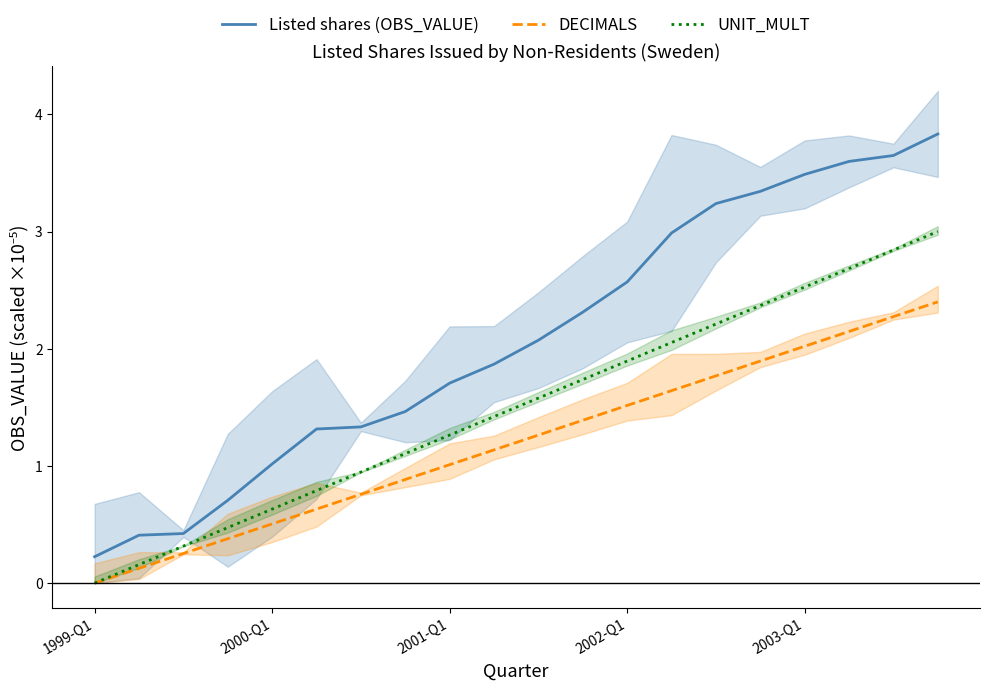

The Listed shares (OBS_VALUE) series shows 6.2 at 17. True or false?

False